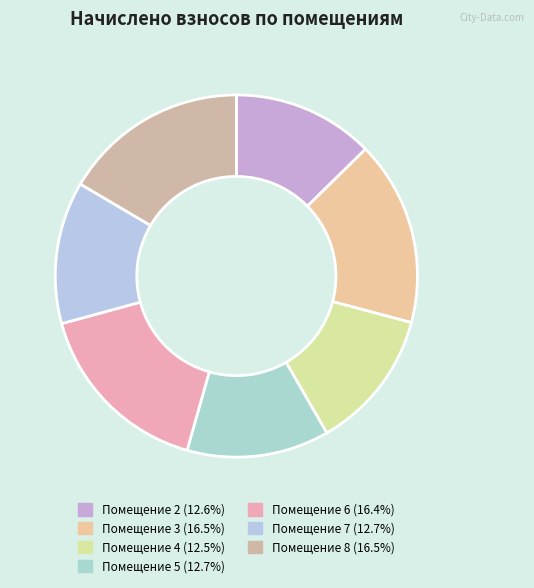

How many slices are in this pie chart?

7